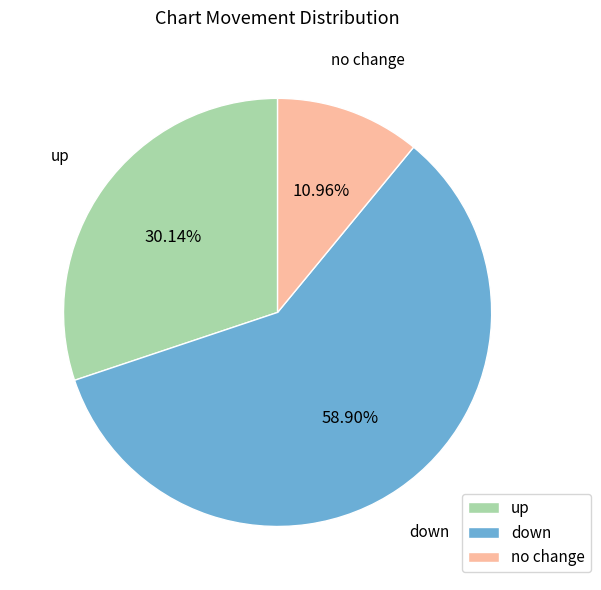

True or false: up accounts for 16% of the total.

False